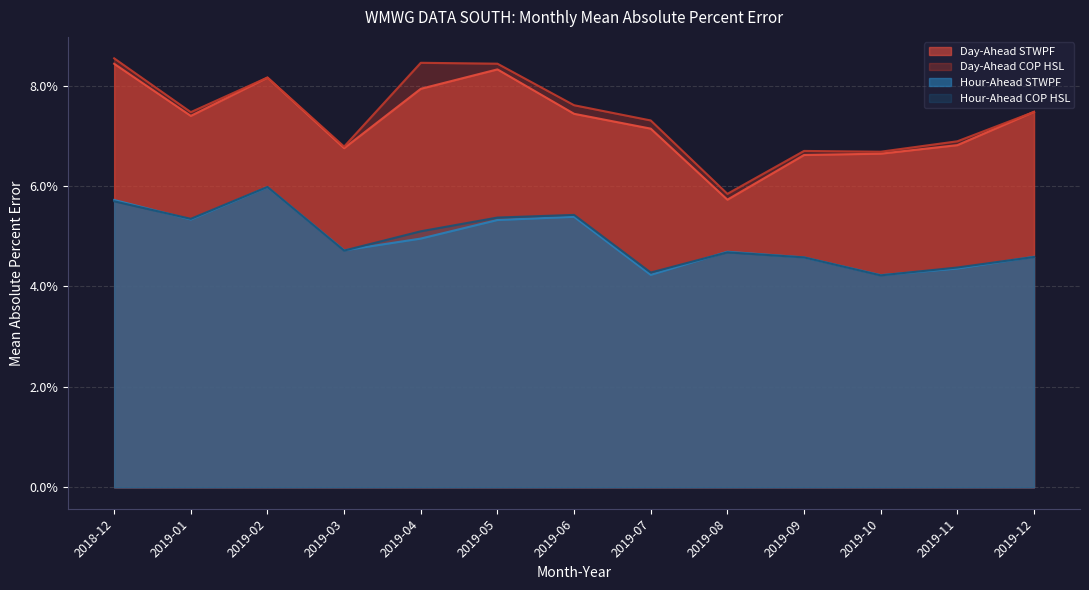

What is the average value of the Day-Ahead STWPF series?

0.1